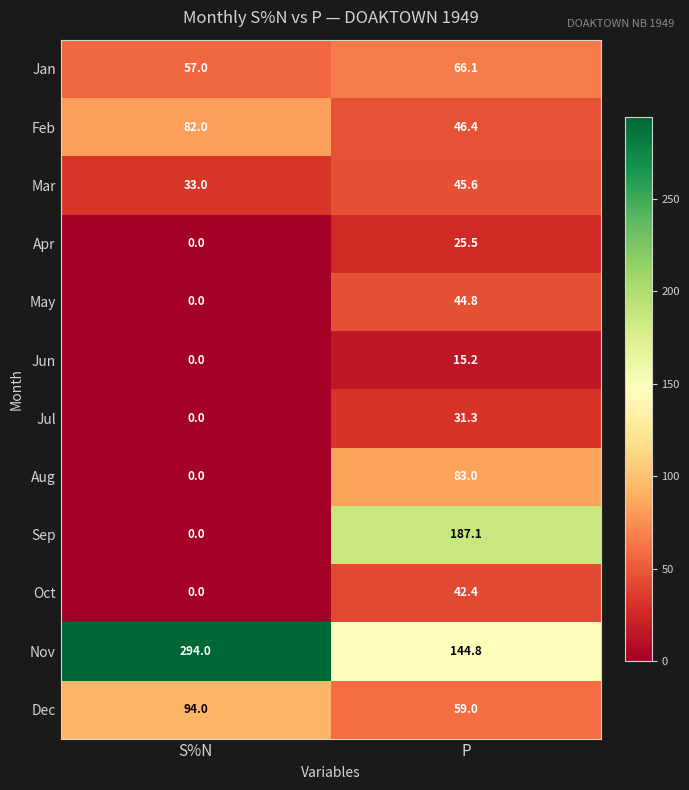

What is the total value across all series at S%N?

560.0